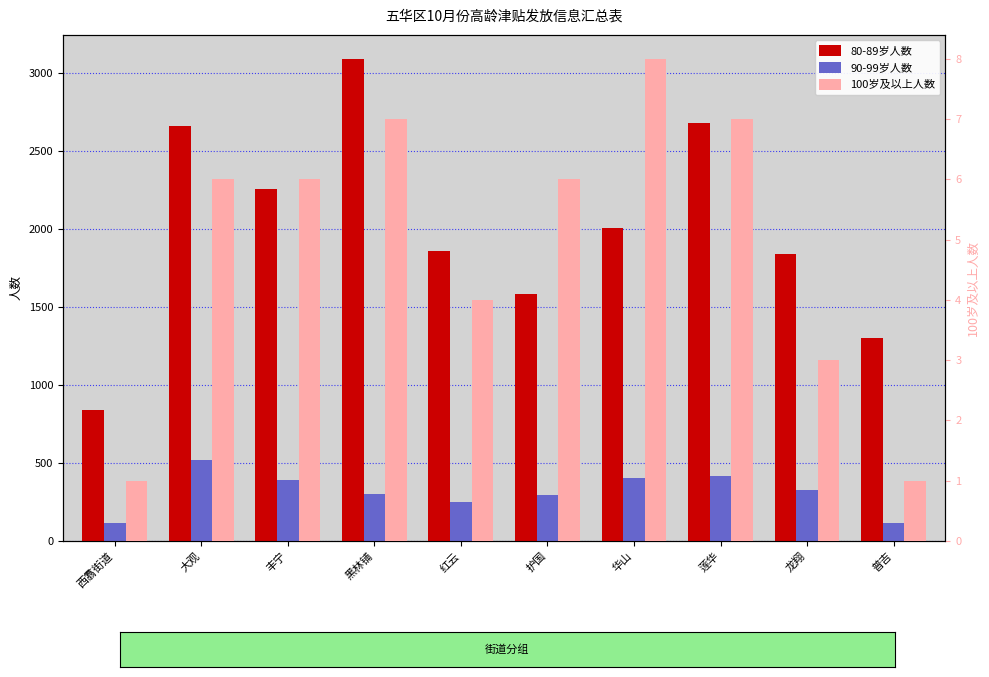

Which series has the widest spread of values?

80-89岁人数